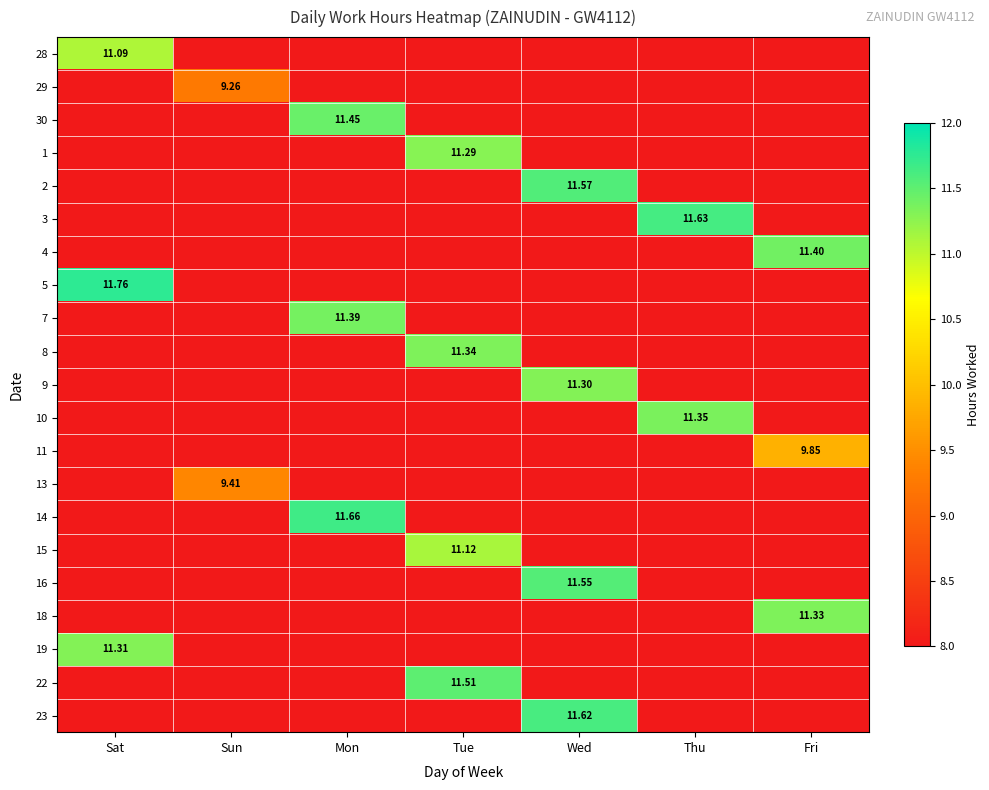

How many values in 3 are above zero?

1